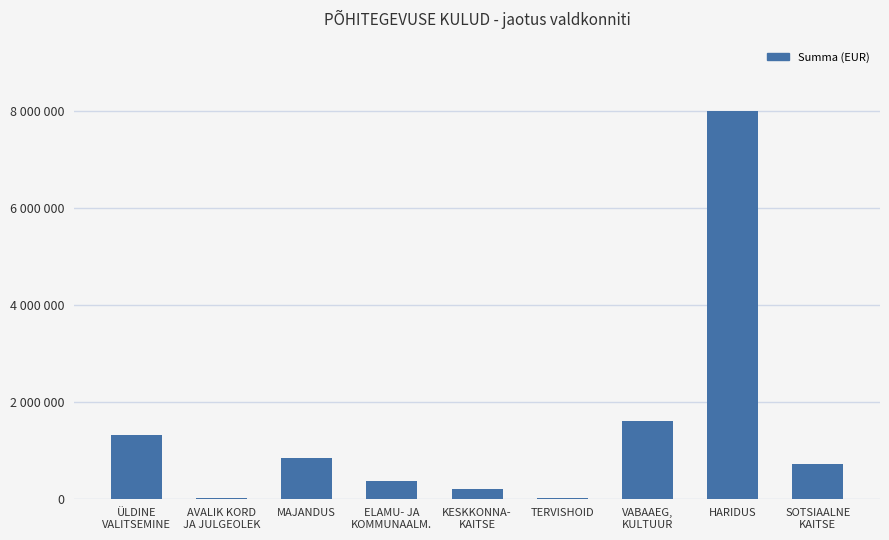

Are the bars horizontal?

No